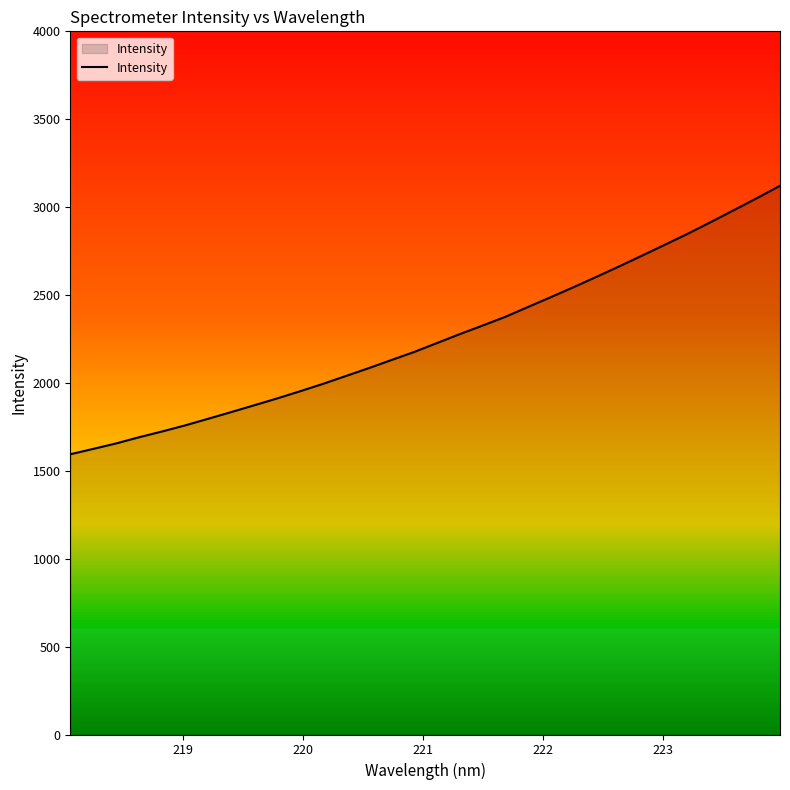

What is the difference between the maximum and minimum values?

1527.4